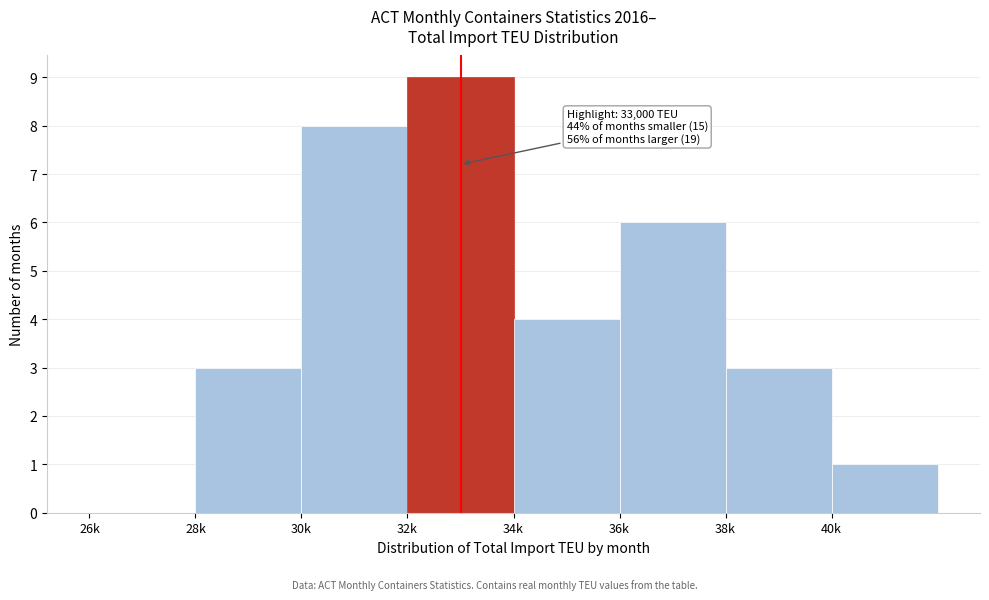

Reading left to right, extract all data points from this chart.

26k=0	28k=3	30k=8	32k=9	34k=4	36k=6	38k=3	40k=1